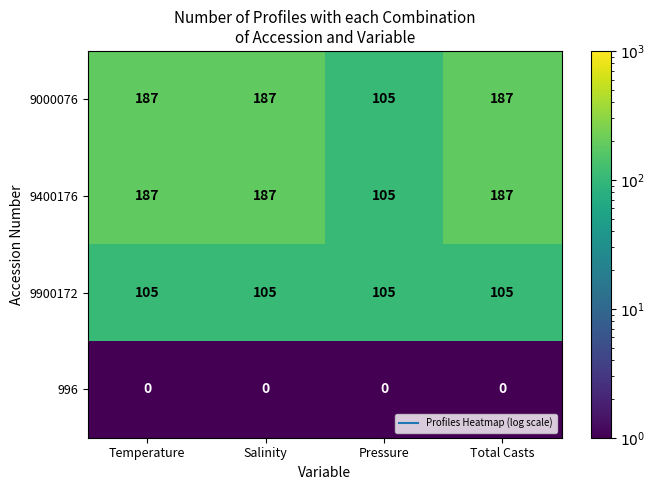

At how many categories does at least one series exceed 38?

4